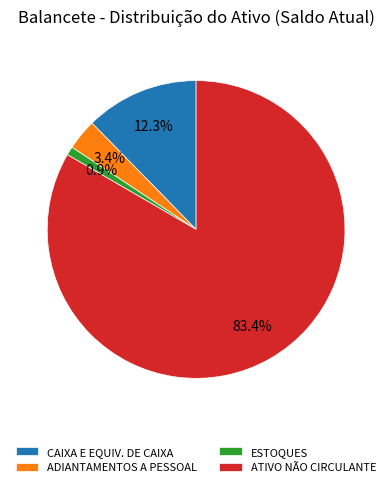

To the nearest percent, what is the average slice percentage?

25%